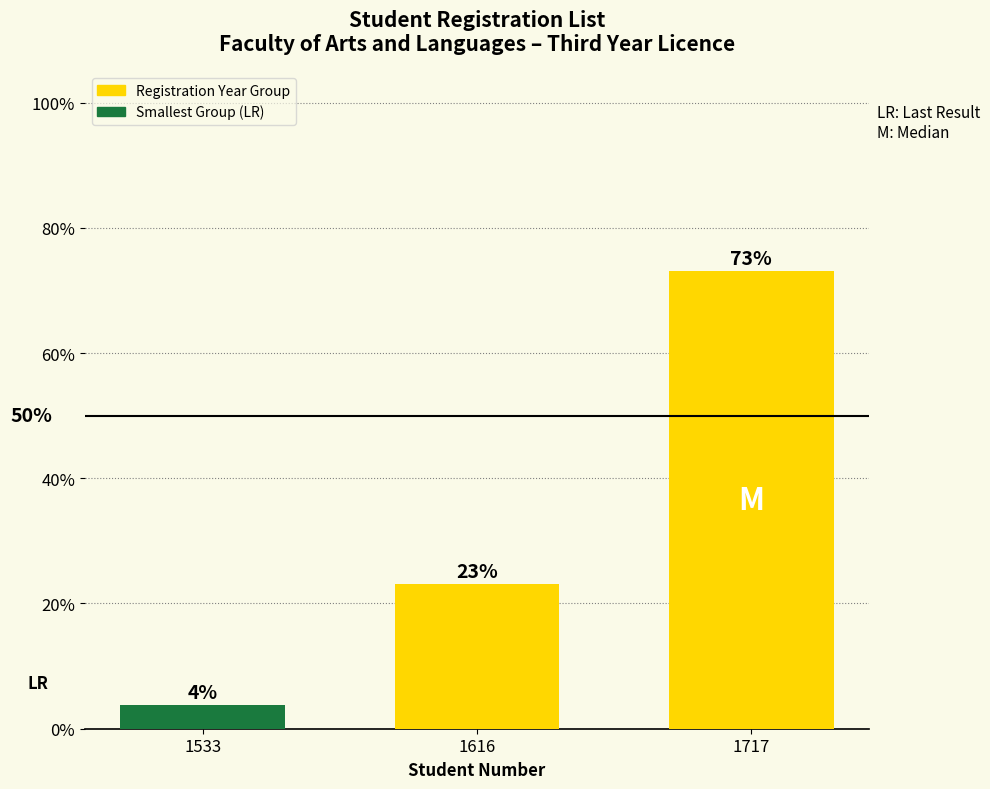

Which category has the highest value across all series?

1717